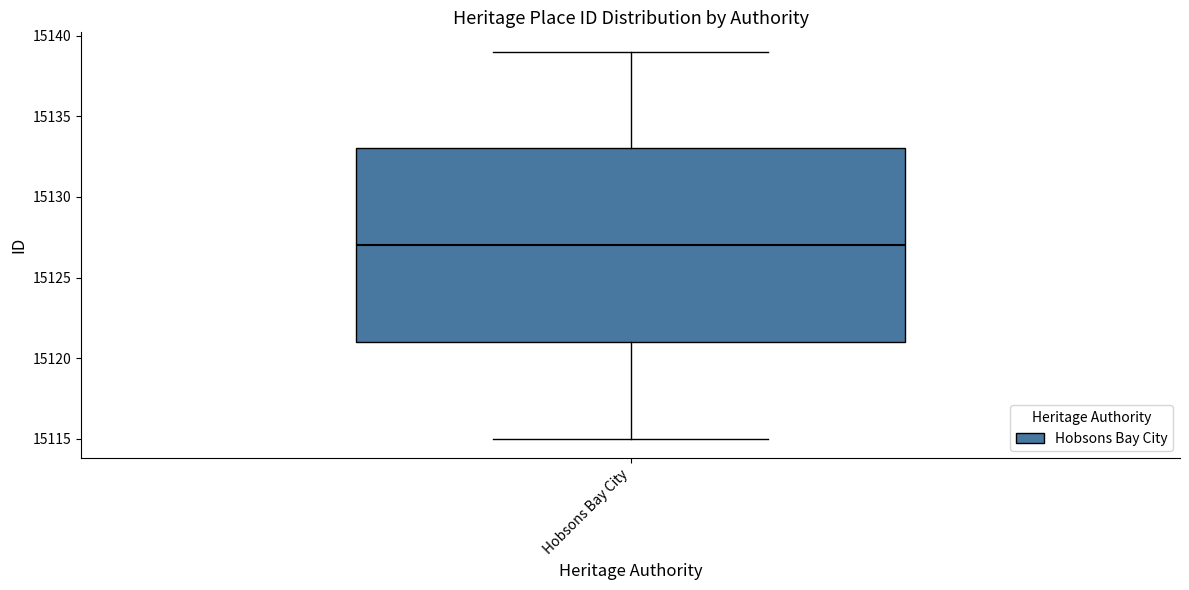

Where does the upper whisker of the box for Hobsons Bay City end on the y-axis? The values are not printed on the chart, so give them approximately, as read against the axis.

15139